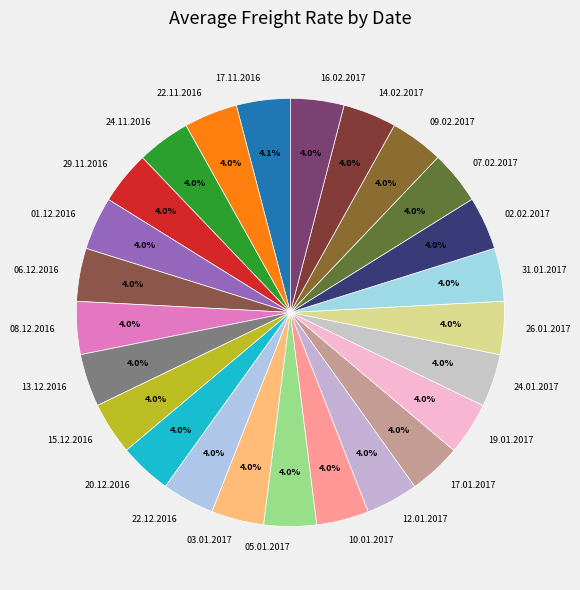

What is the total percentage of 05.01.2017 and 08.12.2016?

8.0%